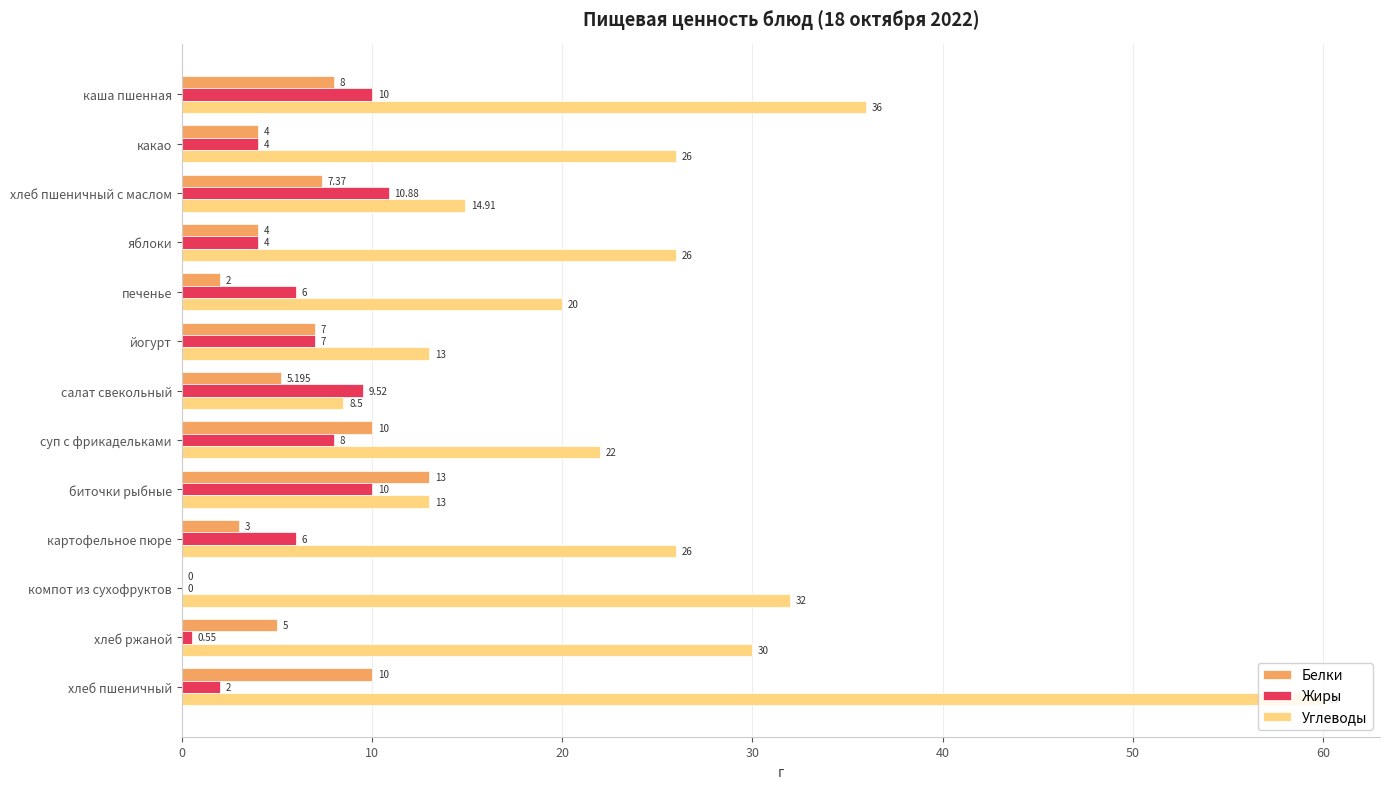

What is the maximum value for Углеводы?

60.0